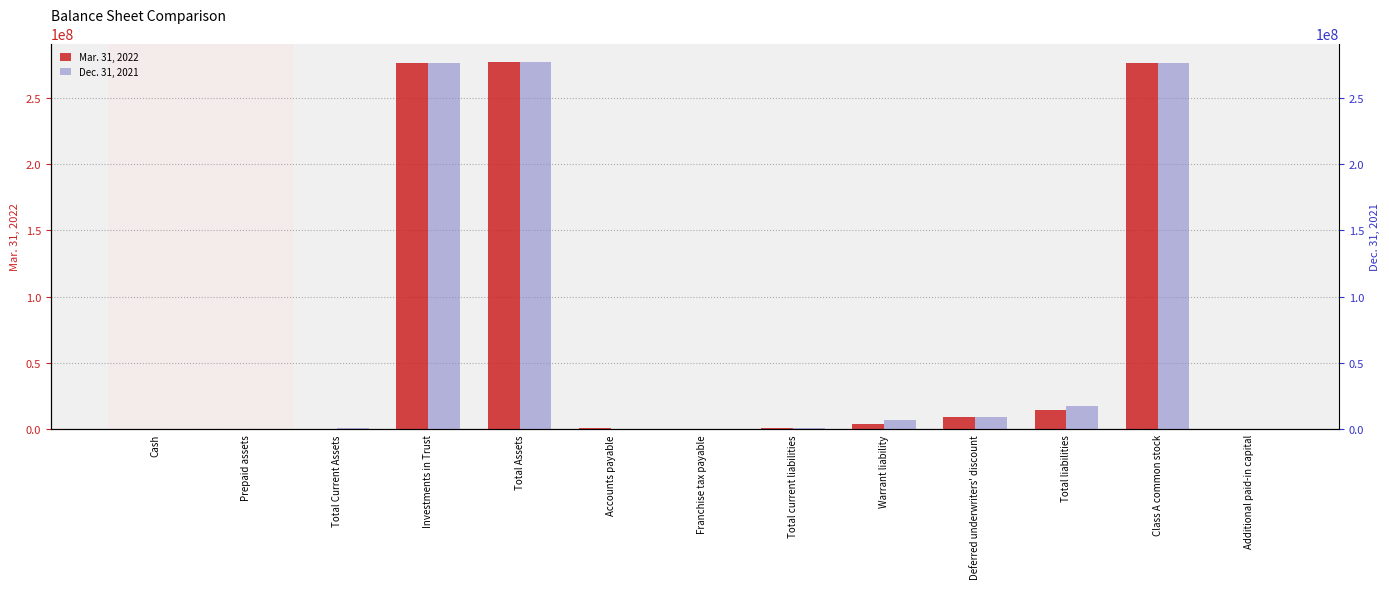

How many data points in Mar. 31, 2022 are less than 791843?

6